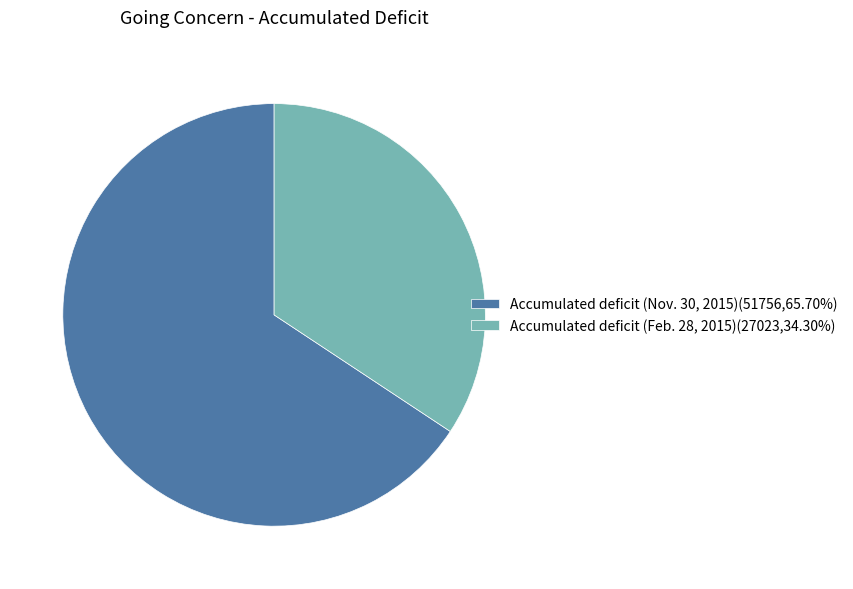

Combined, do Accumulated deficit (Feb. 28, 2015)(27023,34.30%) and Accumulated deficit (Nov. 30, 2015)(51756,65.70%) account for over 50%?

Yes